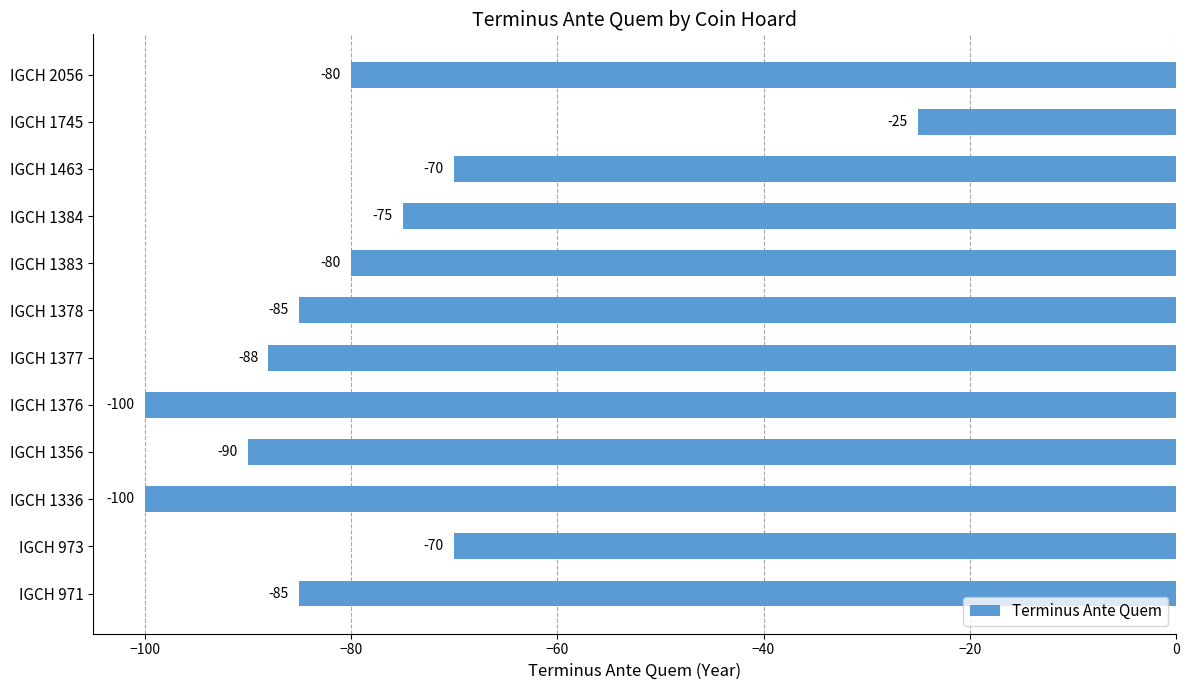

What is the greatest value displayed?

-25